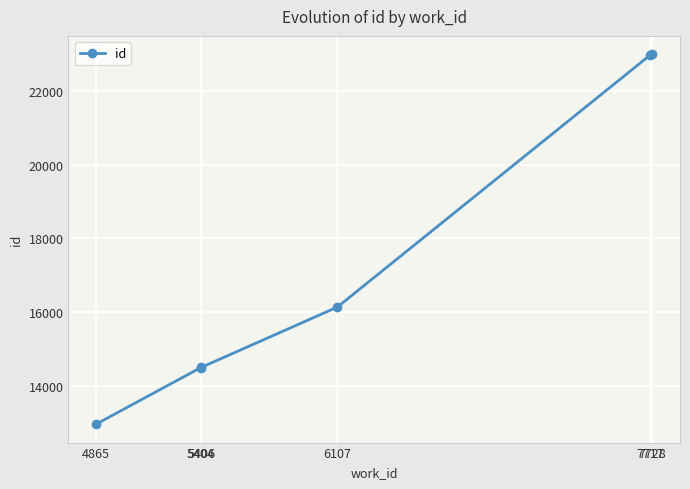

The value at 5404 is 14498. True or false?

True